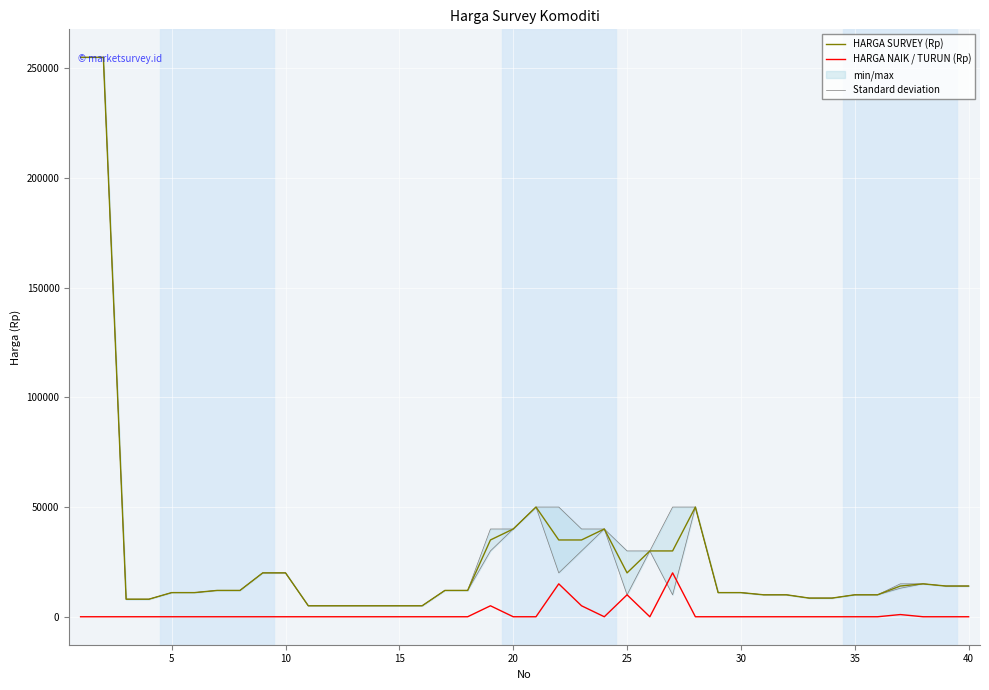

The HARGA NAIK / TURUN (Rp) series shows 0 at 35. True or false?

True